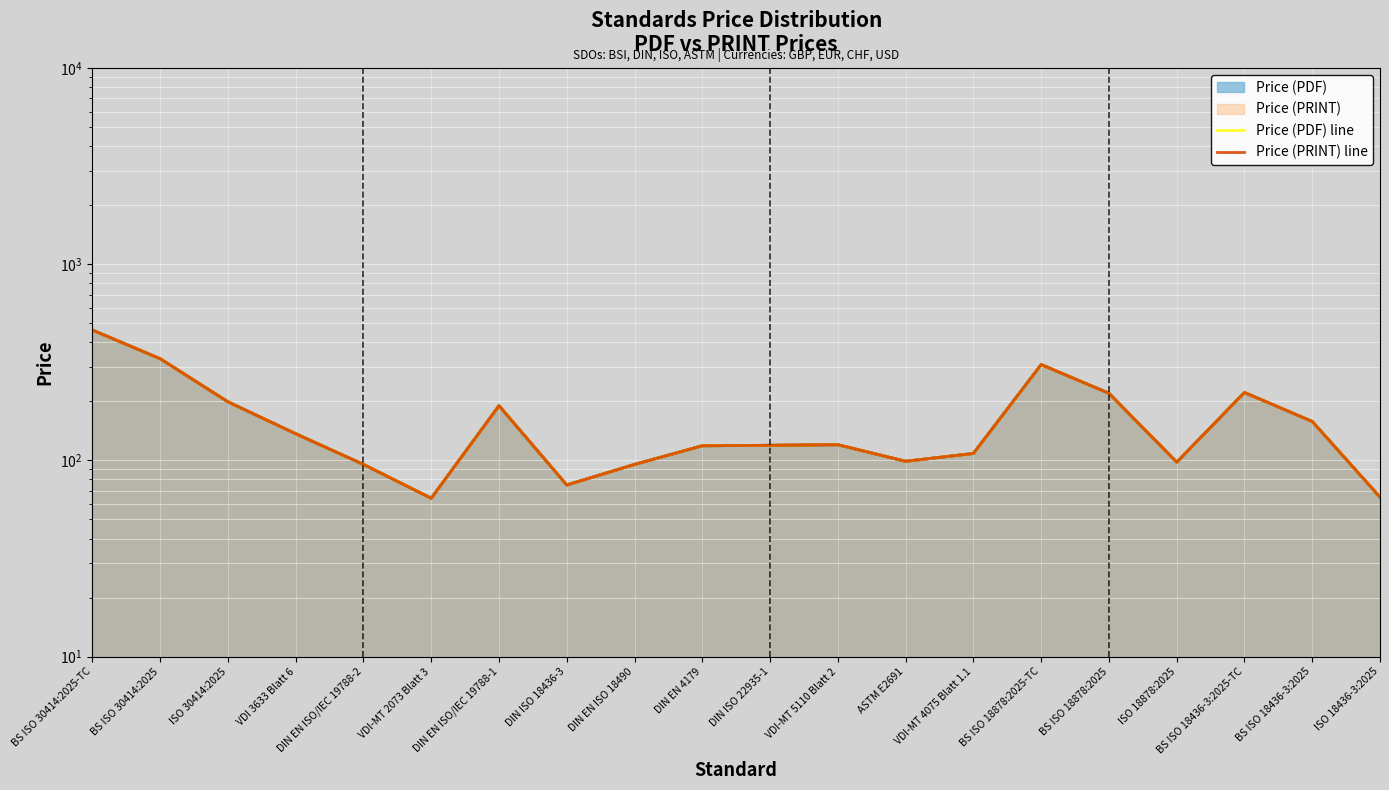

True or false: Price (PDF) line and Price (PRINT) line cross at least once.

False